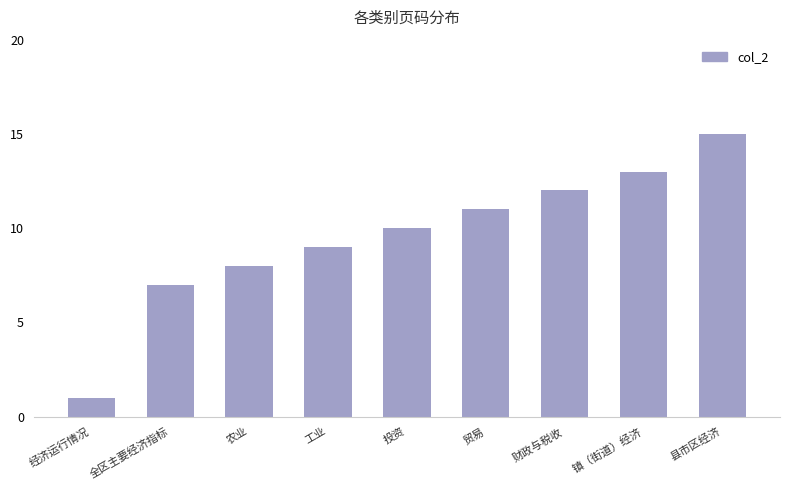

What is the difference between the second highest and second lowest values?

6